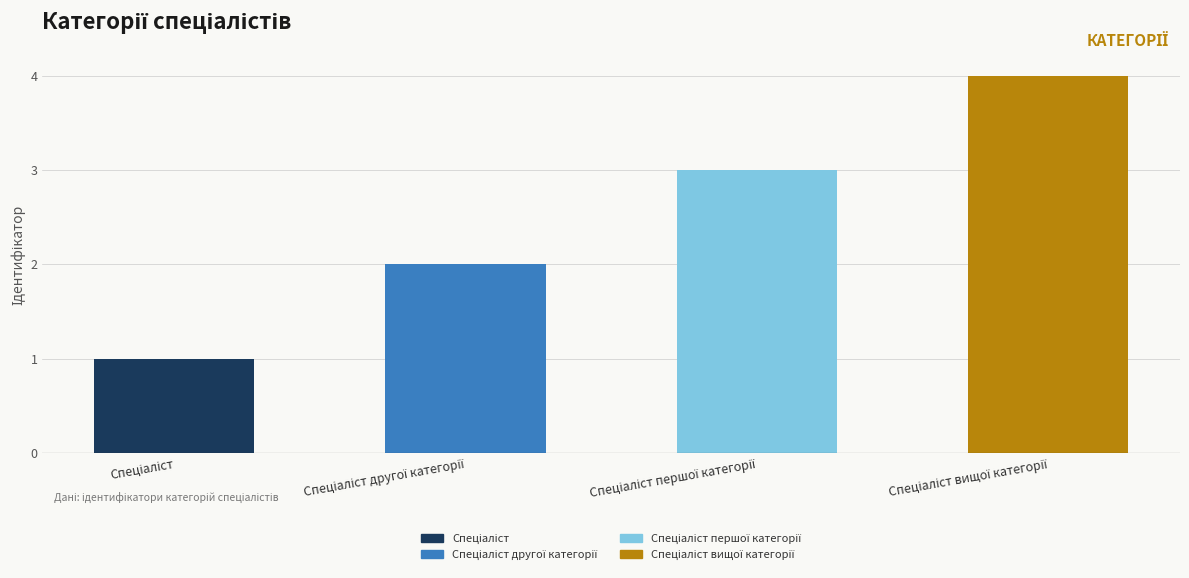

What is the greatest value displayed?

4